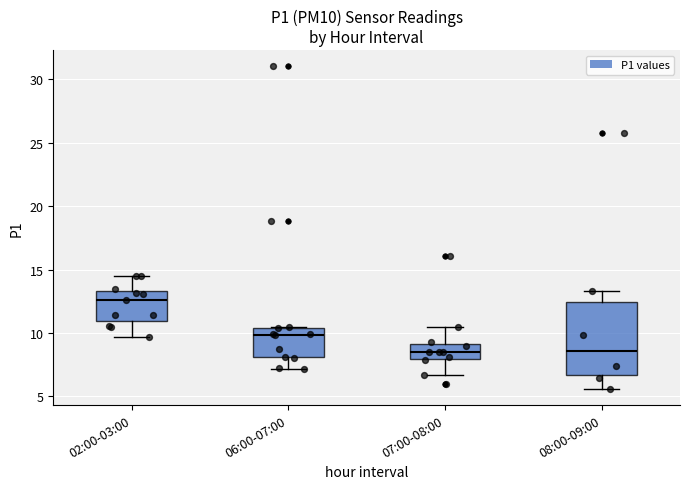

Reading left to right, transcribe this box plot: for each box, give where its median line is, the range the box spans, and where its two whiskers end, as read against the y-axis. The values are not printed on the chart, so give them approximately, as read against the axis.

02:00-03:00: median 12.5, box 11.0 to 13.5, whiskers 9.5 to 14.5
06:00-07:00: median 10.0, box 8.0 to 10.5, whiskers 7.0 to 10.5
07:00-08:00: median 8.5, box 8.0 to 9.0, whiskers 6.5 to 10.5
08:00-09:00: median 8.5, box 6.5 to 12.5, whiskers 5.5 to 13.5